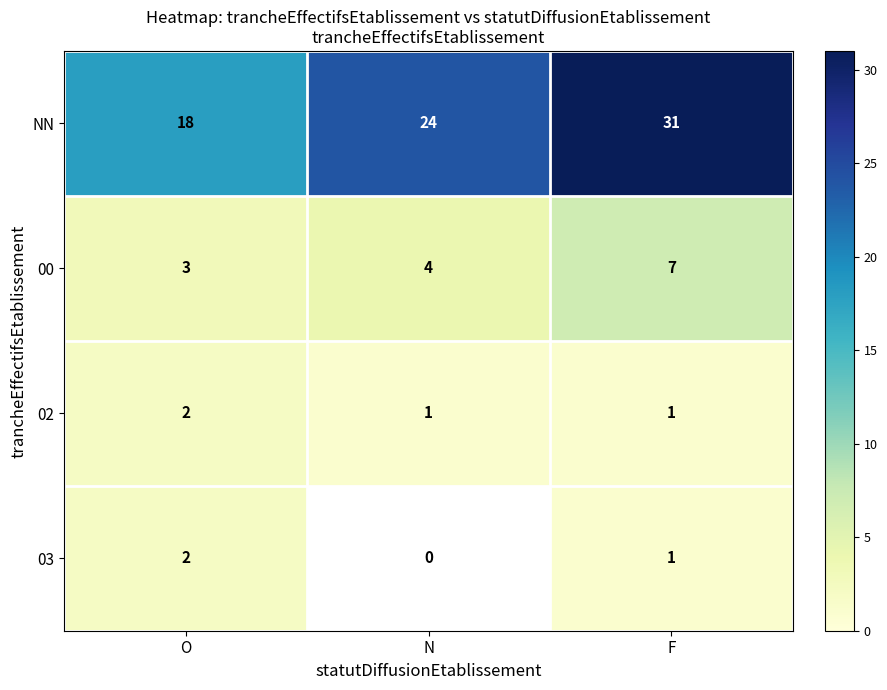

Is the value of 03 at O greater than the value of 02 at N?

Yes